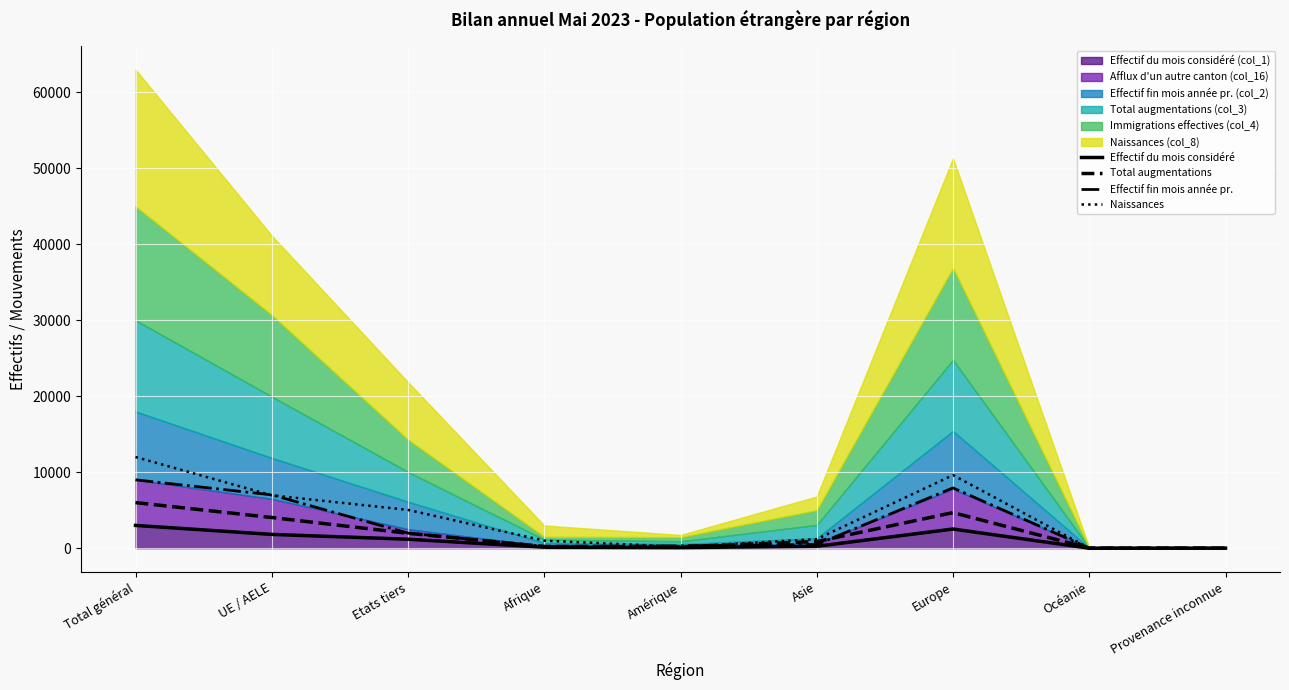

Read the Effectif fin mois année pr. value at Afrique.

237.5